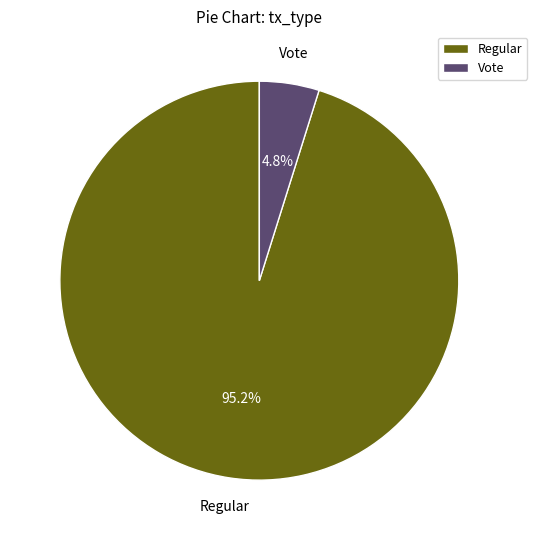

Which slice is the largest?

Regular